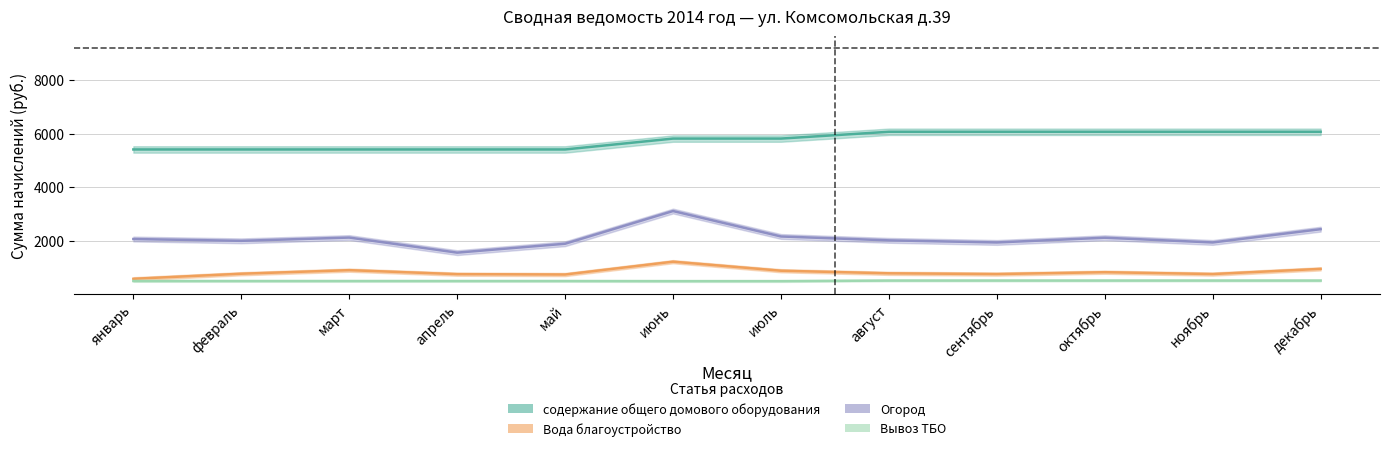

Is this an area chart (filled region under the line)?

No